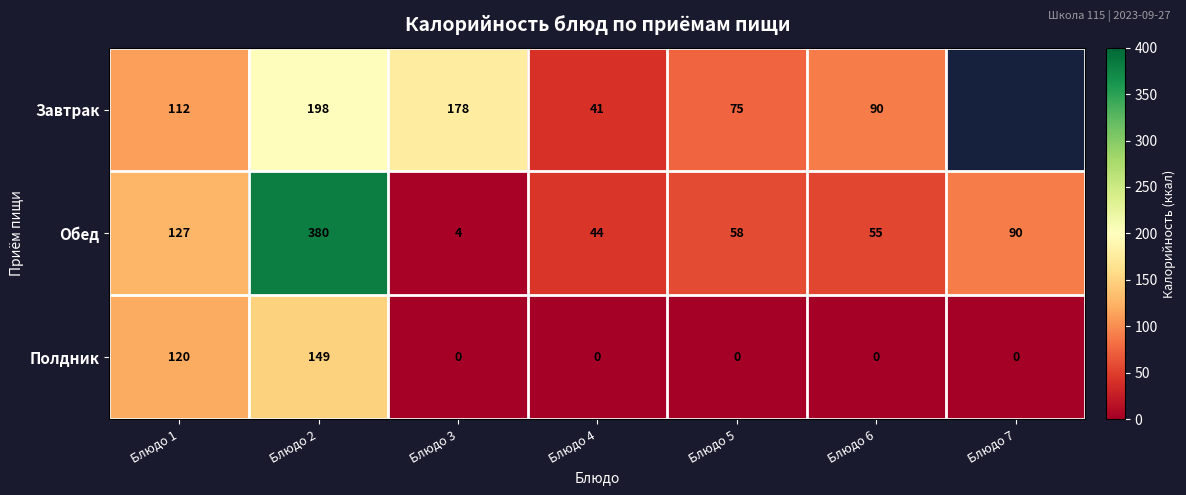

Is it true that Обед equals 30 at Блюдо 6?

False